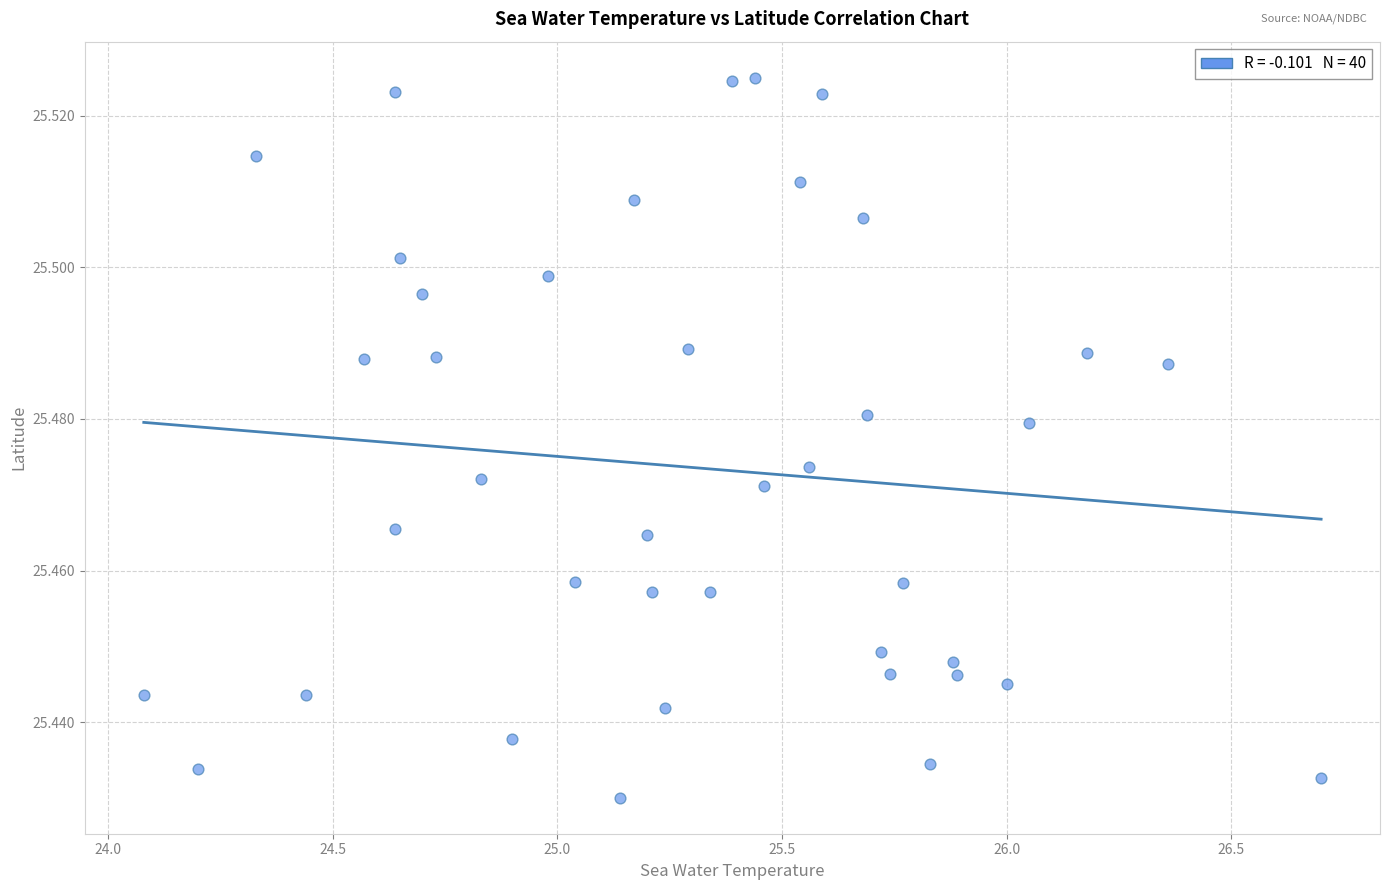

What is the range of X values (max minus min)?

2.6